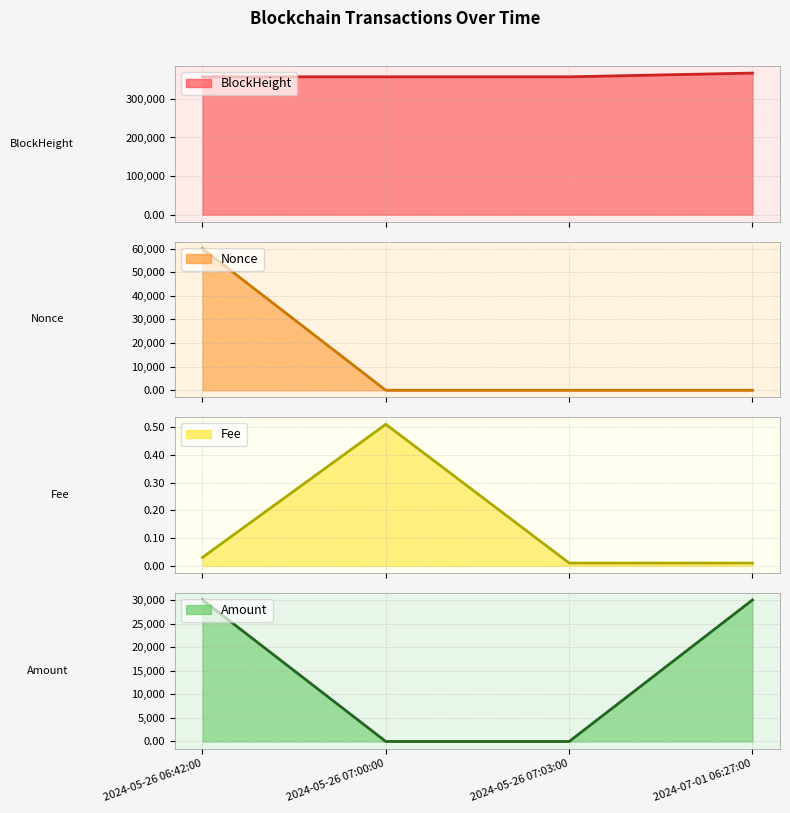

Where is the first local minimum for Nonce?

2024-05-26 07:00:00